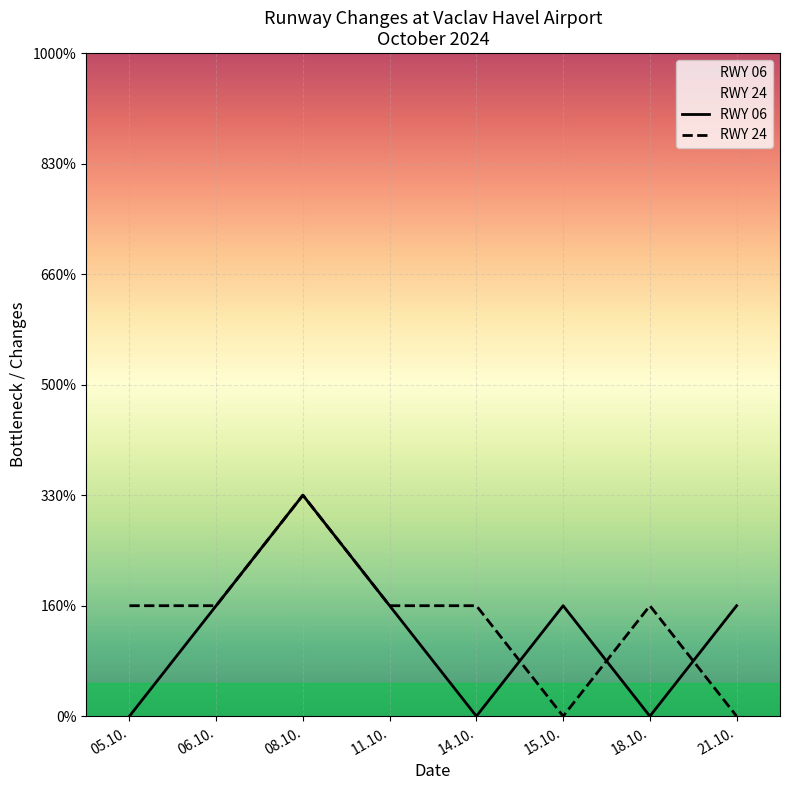

Reading left to right, list all the values displayed in this chart.

RWY 06: 05.10.=0	06.10.=1	08.10.=2	11.10.=1	14.10.=0	15.10.=1	18.10.=0	21.10.=1
RWY 24: 05.10.=1	06.10.=1	08.10.=2	11.10.=1	14.10.=1	15.10.=0	18.10.=1	21.10.=0